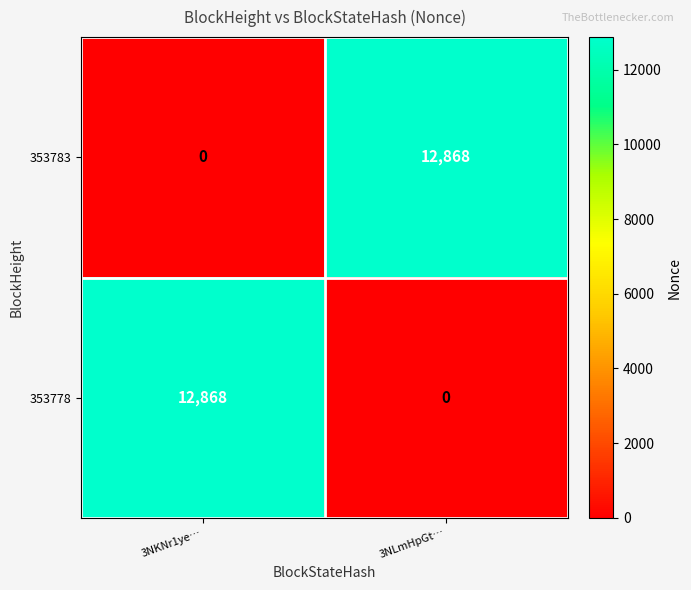

What is the spread (max minus min) of values at 3NKNr1ye…?

12868